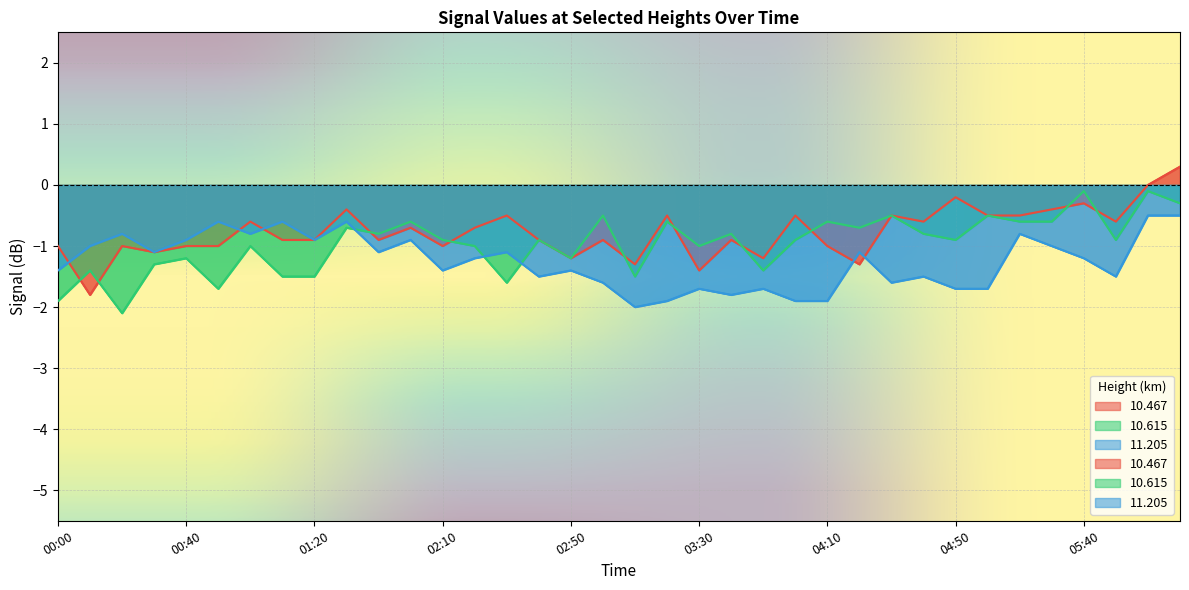

What position from the right is 01:40?

26